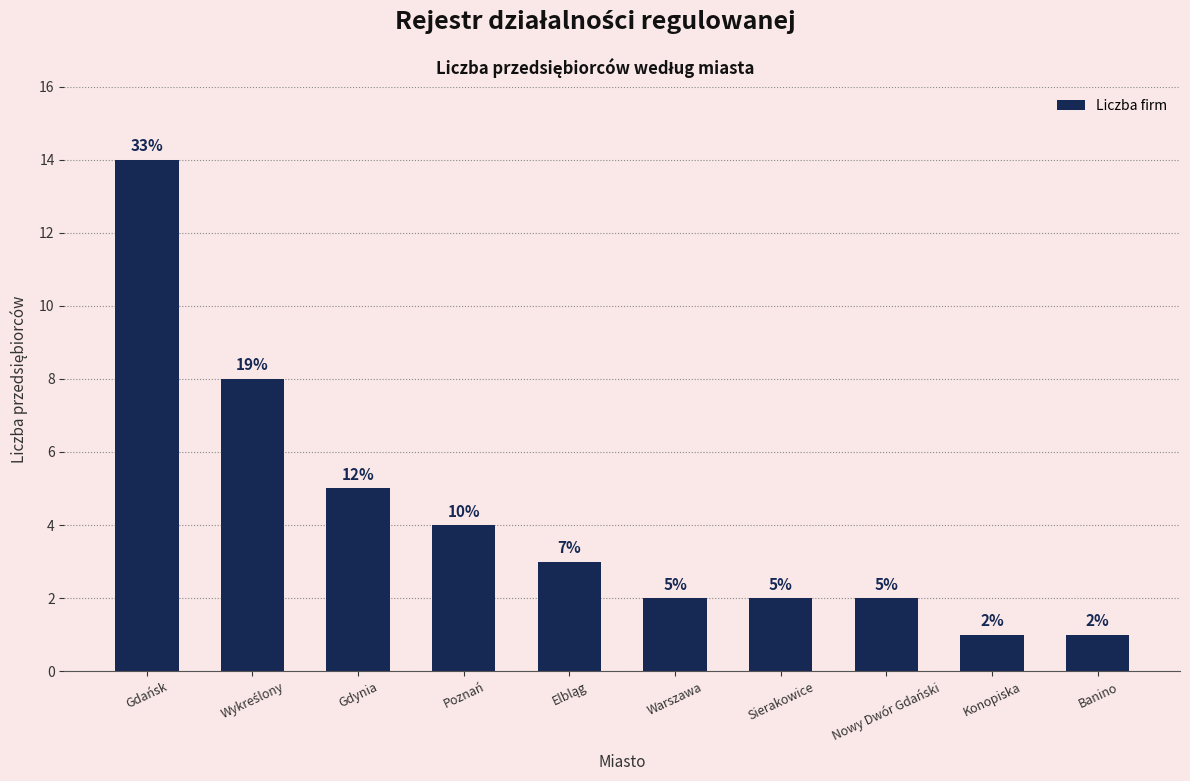

How many distinct data groups are displayed?

1